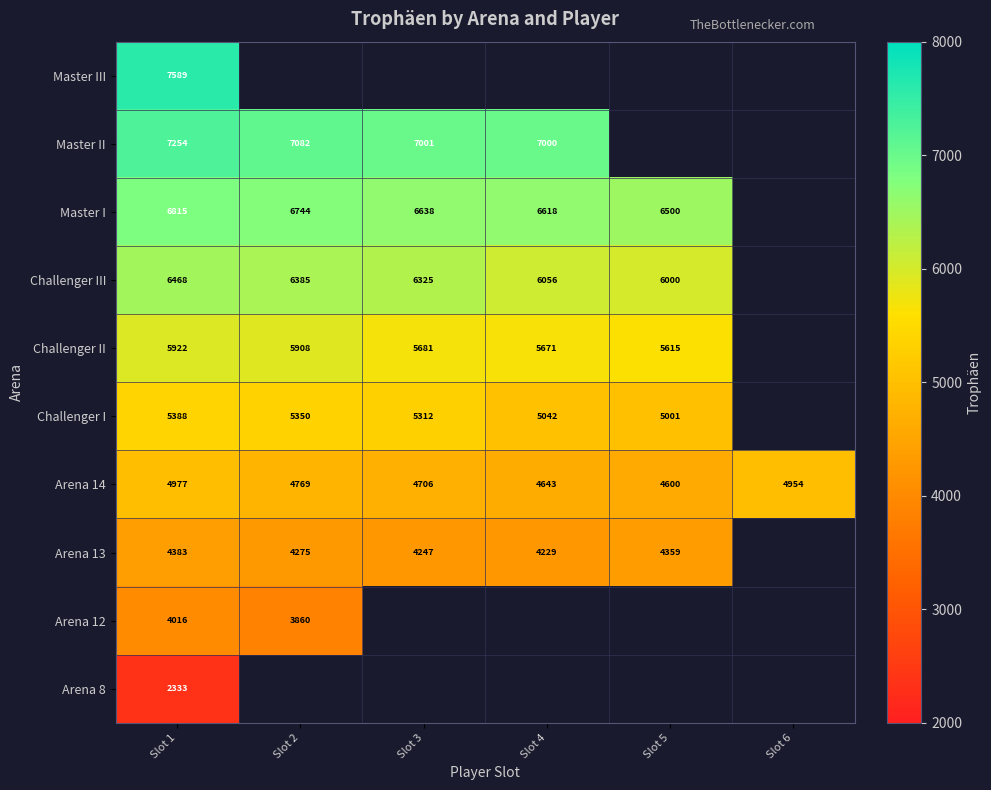

What value does the Arena 14 series have at Slot 5, to the nearest 50?

4600